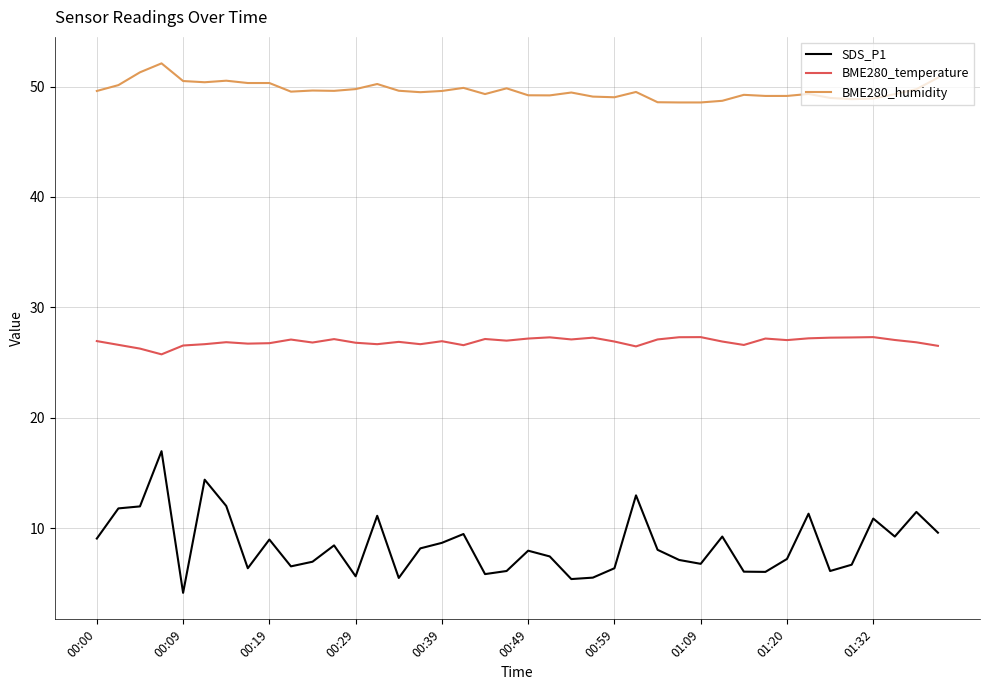

Rank the series by their average value, from lowest to highest.

SDS_P1, BME280_temperature, BME280_humidity